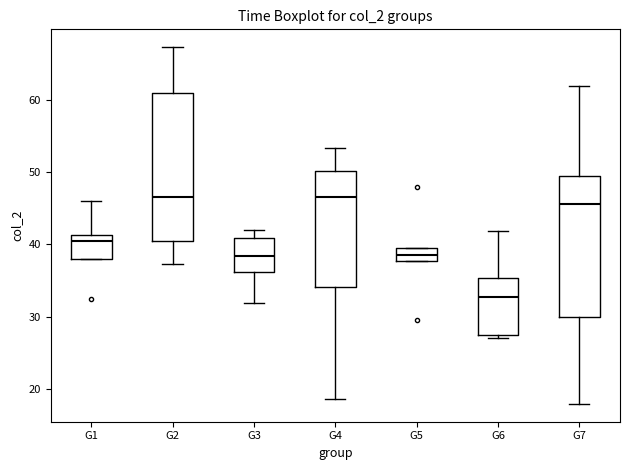

Where is the lower edge of the box for G7 on the y-axis? The values are not printed on the chart, so give them approximately, as read against the axis.

30